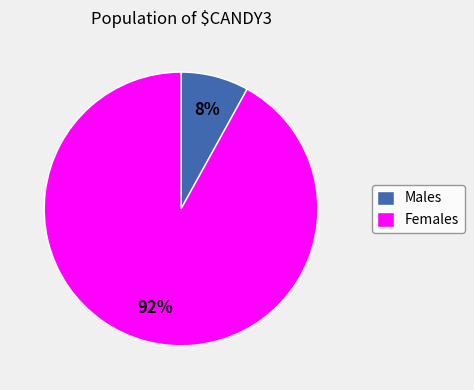

True or false: Females accounts for 92% of the total.

True